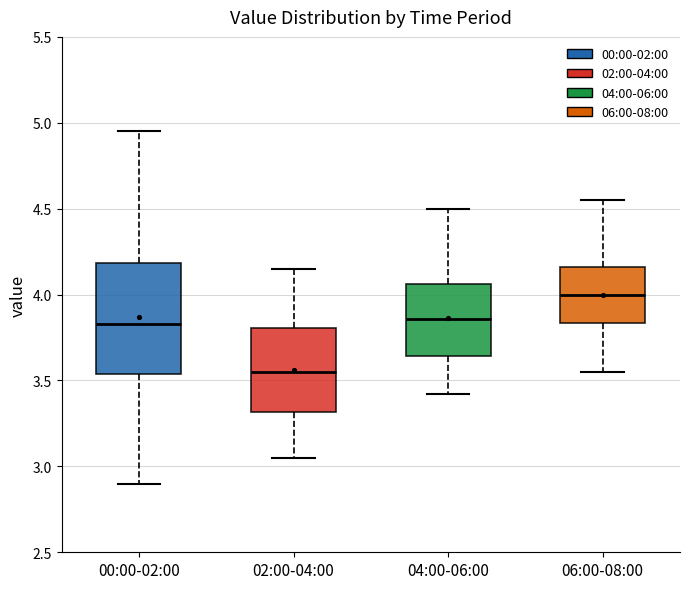

Reading left to right, read every box against the y-axis: the position of its median line, the range the box covers, and the ends of its whiskers. The values are not printed on the chart, so give them approximately, as read against the axis.

00:00-02:00: median 3.85, box 3.55 to 4.20, whiskers 2.90 to 4.95
02:00-04:00: median 3.55, box 3.30 to 3.80, whiskers 3.05 to 4.15
04:00-06:00: median 3.85, box 3.65 to 4.05, whiskers 3.40 to 4.50
06:00-08:00: median 4.00, box 3.85 to 4.15, whiskers 3.55 to 4.55